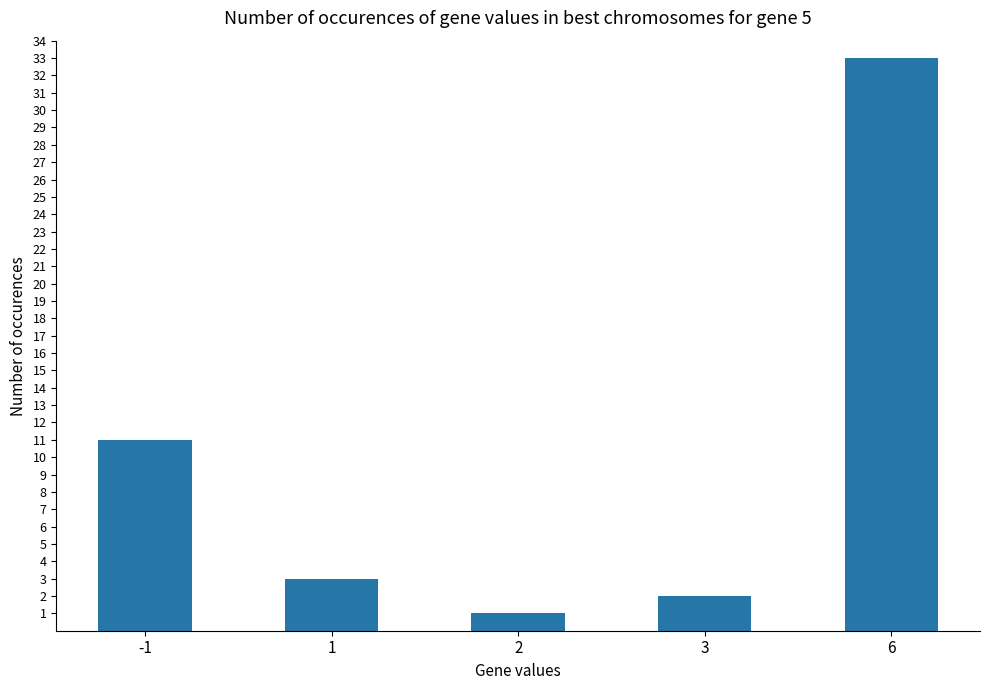

Reading left to right, list all the values displayed in this chart.

11	3	1	2	33